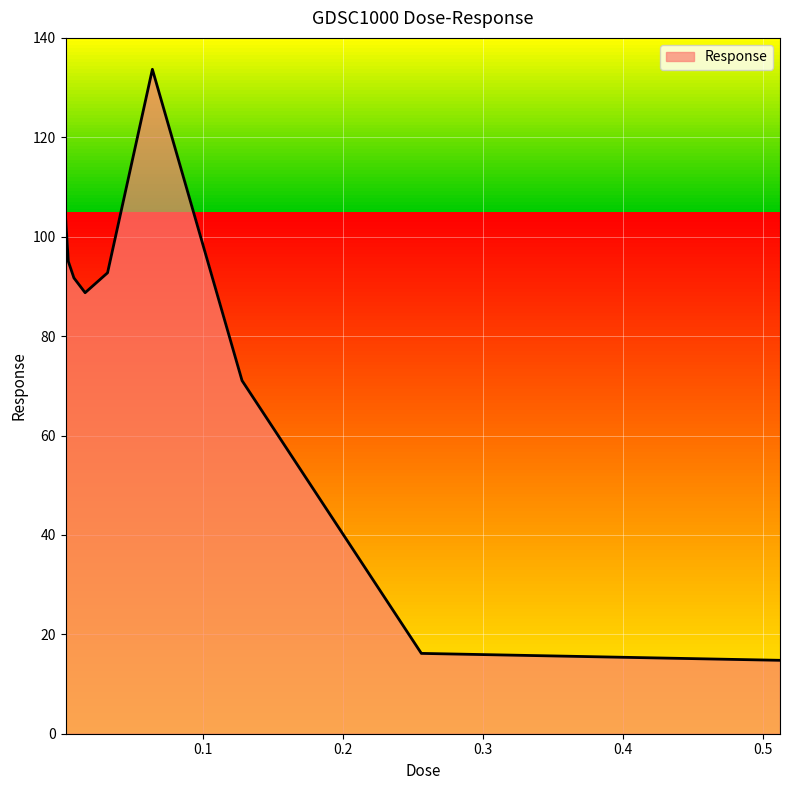

What is the difference between the maximum and minimum values?

118.9